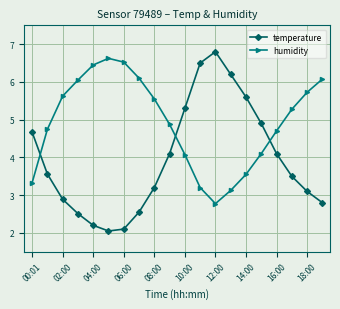

At how many categories does at least one series exceed 5?

15